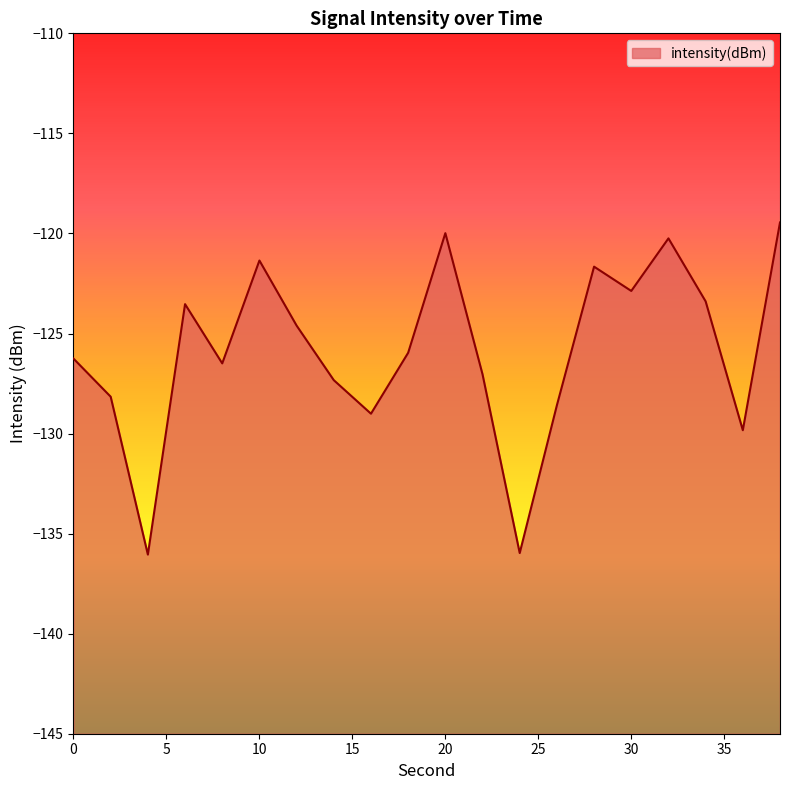

Read the value at 6.

-123.5